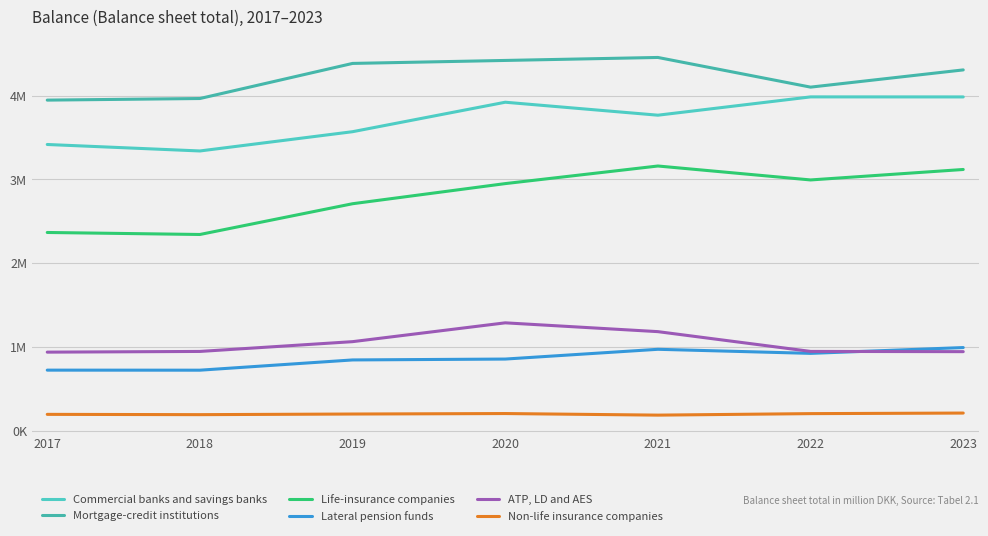

What is the difference between the highest and lowest values at 2019?

4179817